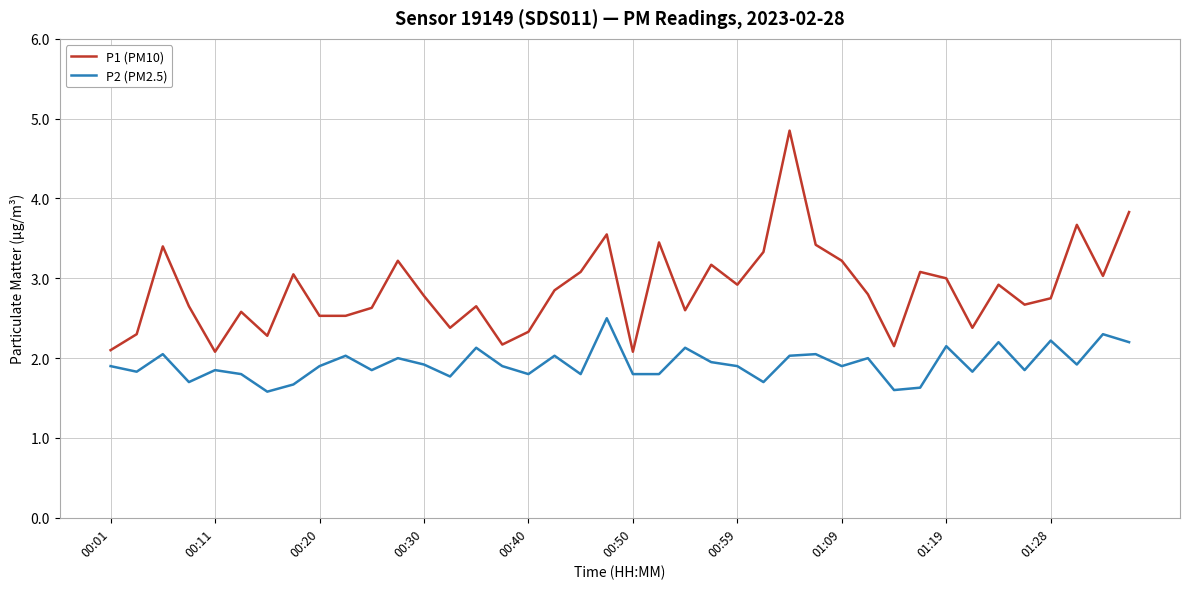

True or false: P2 (PM2.5) and P1 (PM10) intersect in this chart.

False